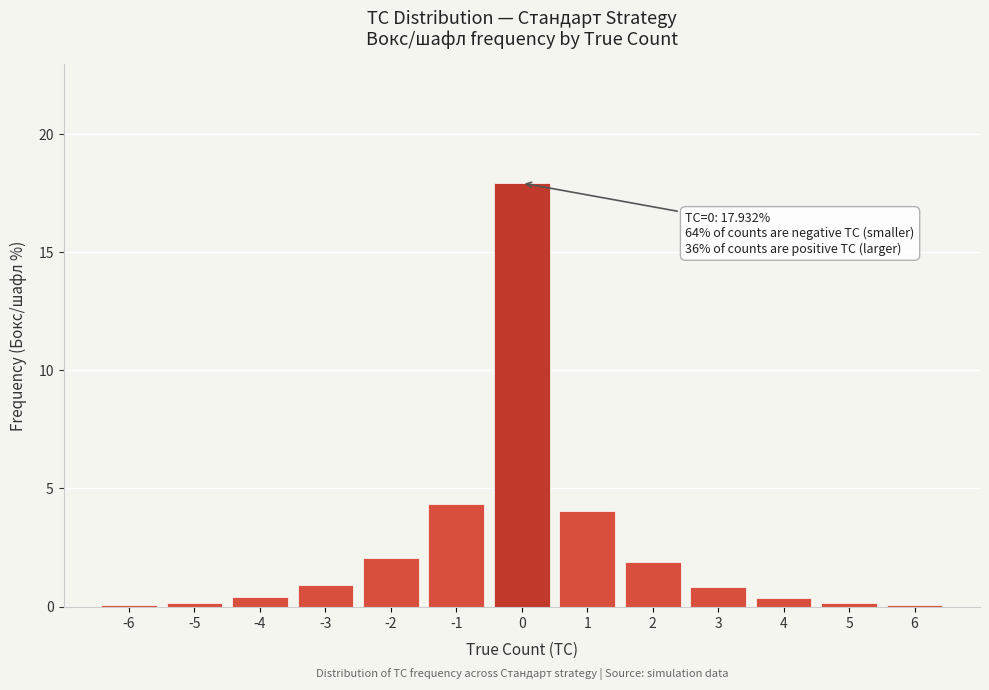

What is the maximum value shown in the chart?

17.9